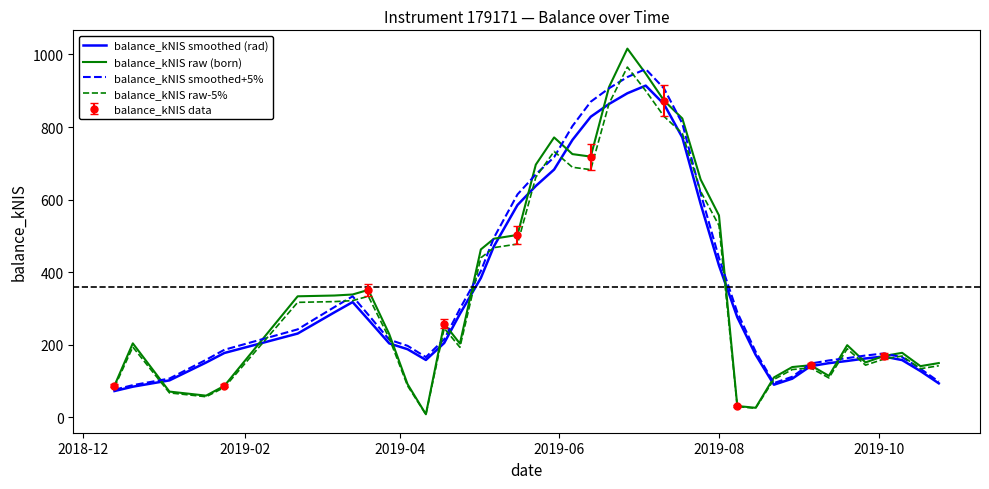

How many interior local peaks does the balance_kNIS smoothed (rad) series have?

3